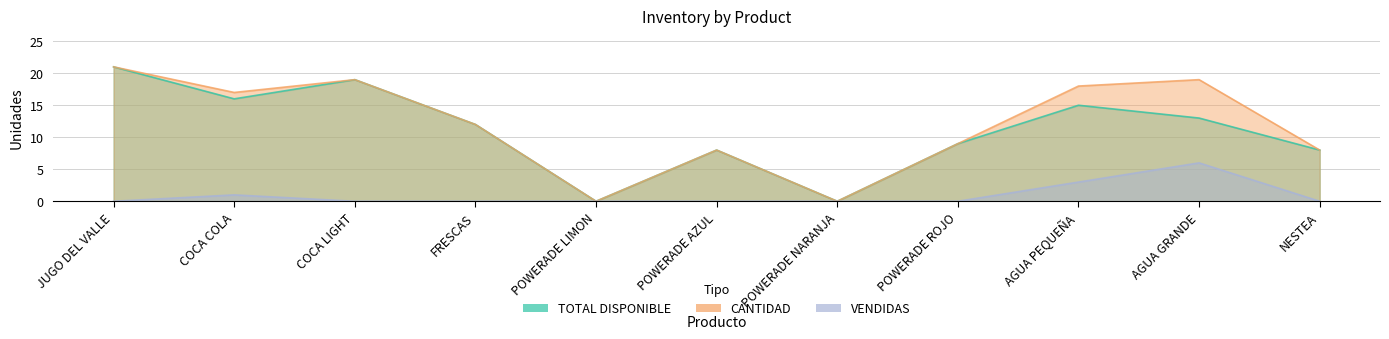

True or false: VENDIDAS and CANTIDAD intersect in this chart.

False